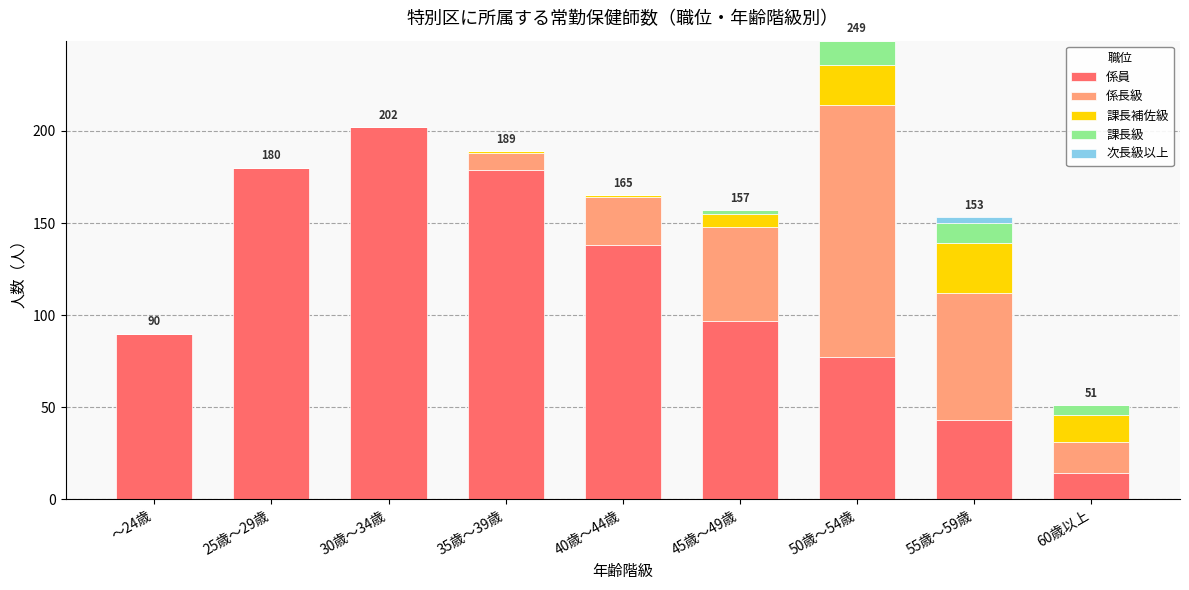

What is the maximum value for 係員?

202